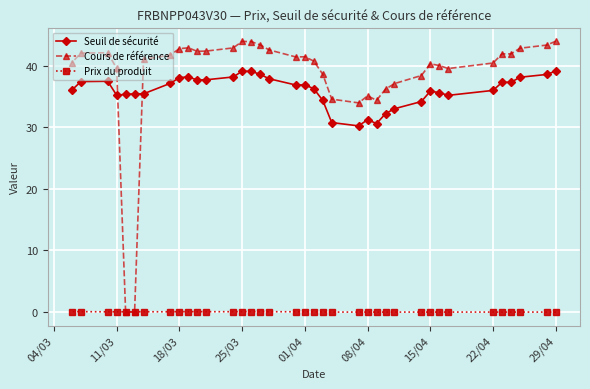

What is the maximum value shown in the chart?

44.0